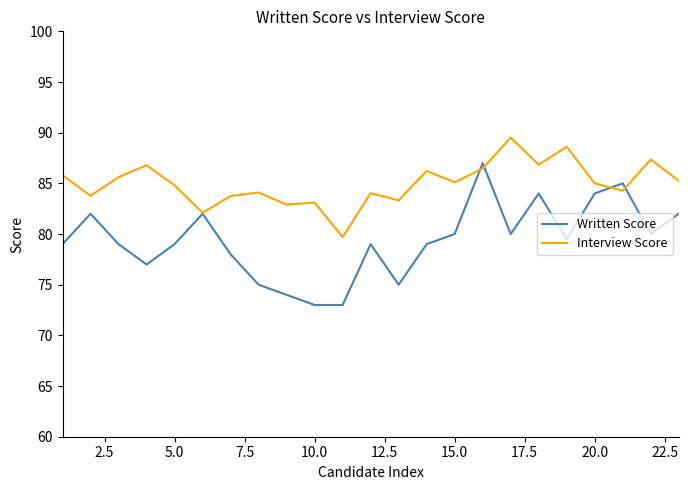

What is the lowest value of the Written Score series?

73.0